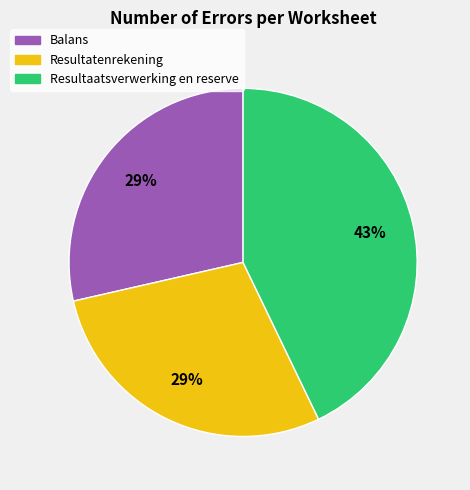

To the nearest percent, what is the average slice percentage?

33%